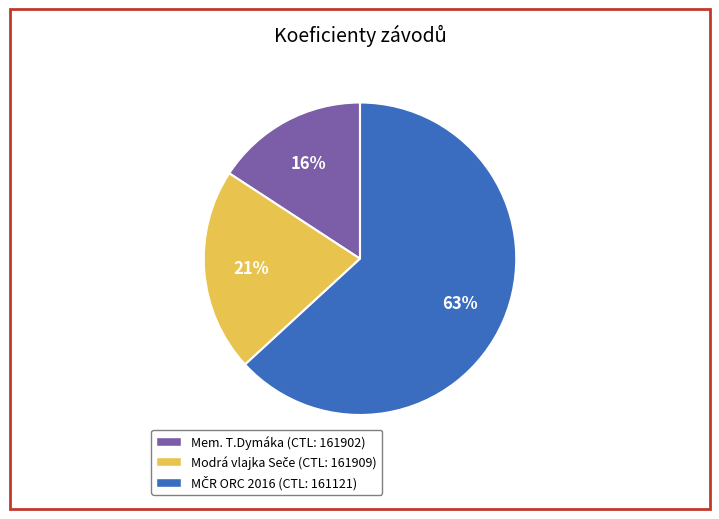

To the nearest percent, what is the difference between the largest and smallest slice percentages?

47%